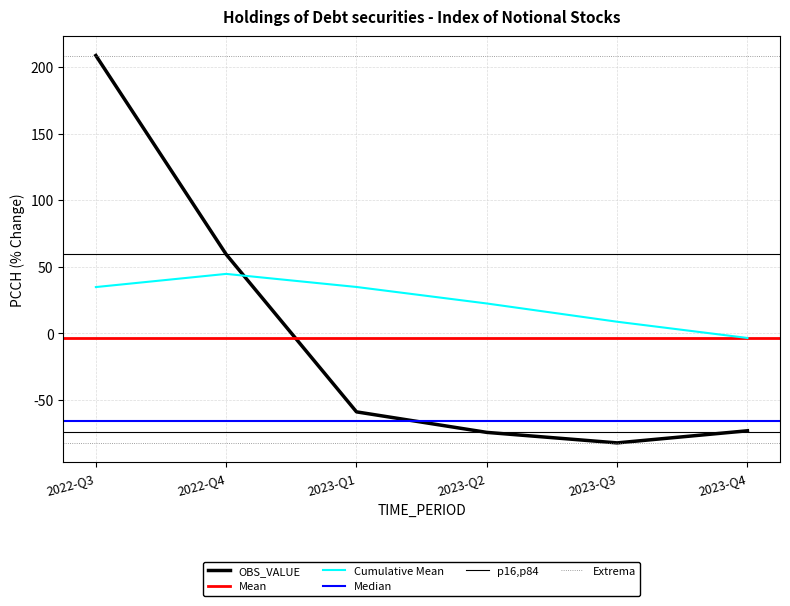

What is the change in value from 2023-Q1 to 2023-Q4?

-14.2